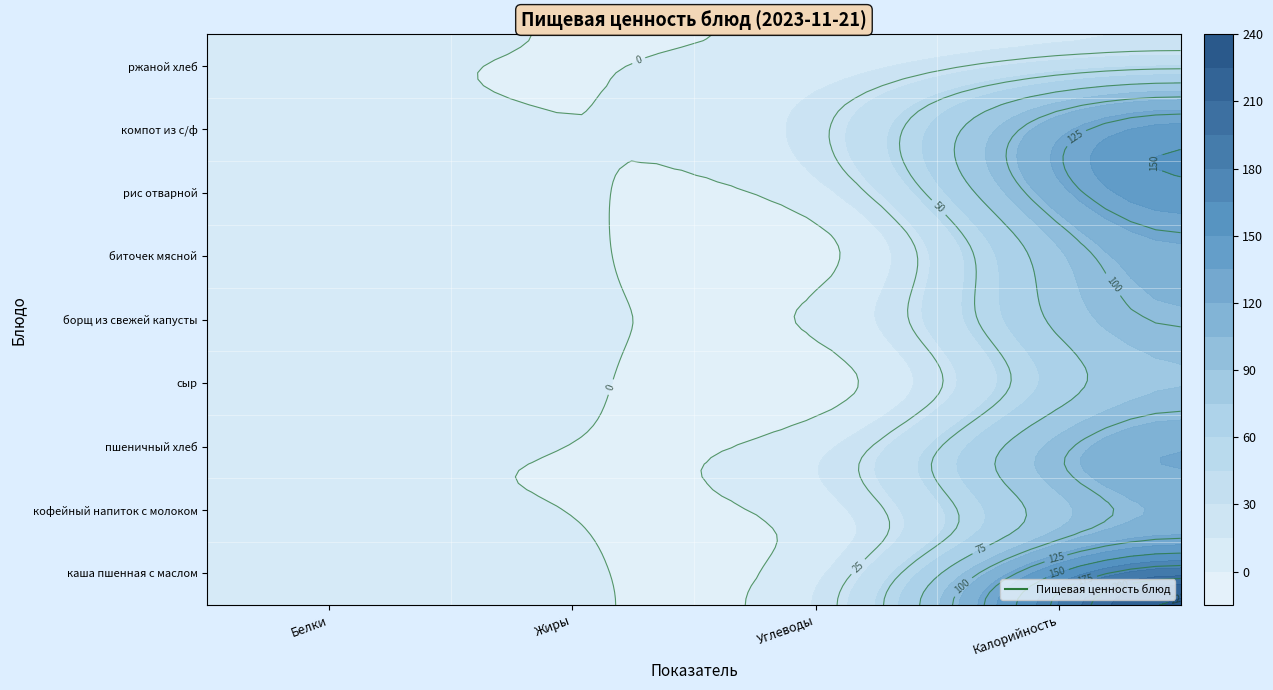

At which category is the sum across all series the highest?

Калорийность